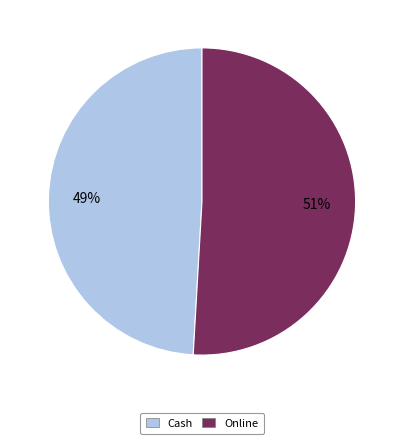

What percentage is the Cash slice, to the nearest percent?

49%